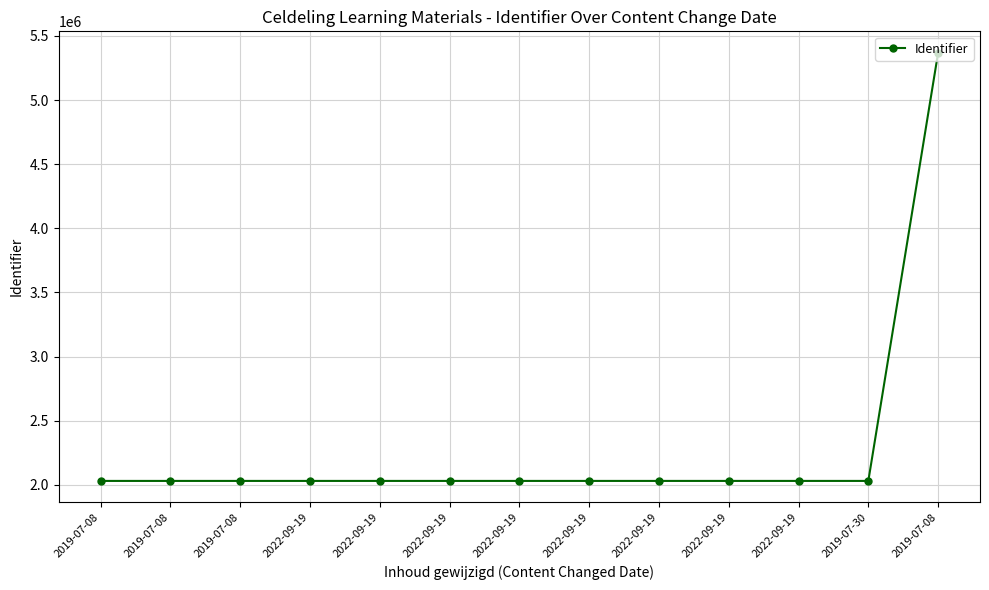

At which category does the chart reach its minimum across all series?

2019-07-08